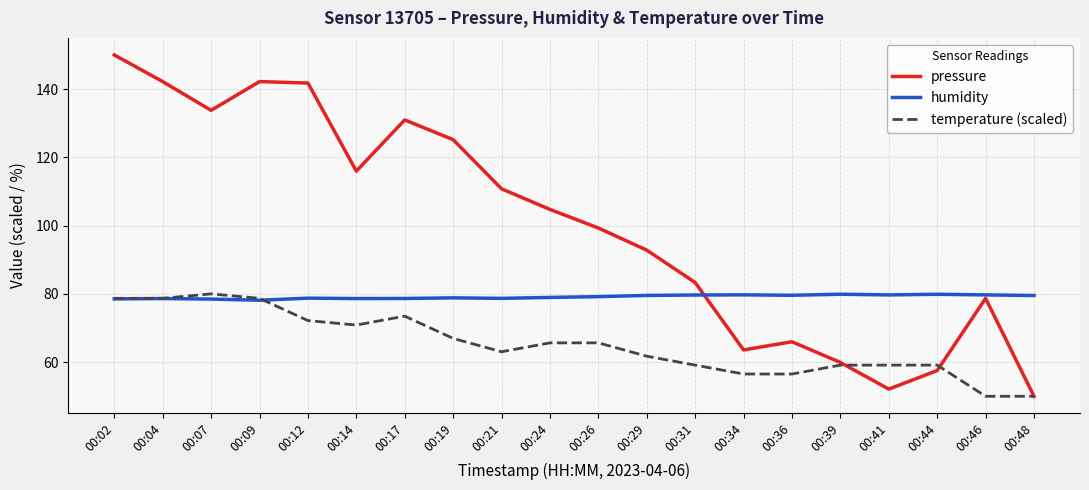

What is the total value across all series at 00:09?

299.0